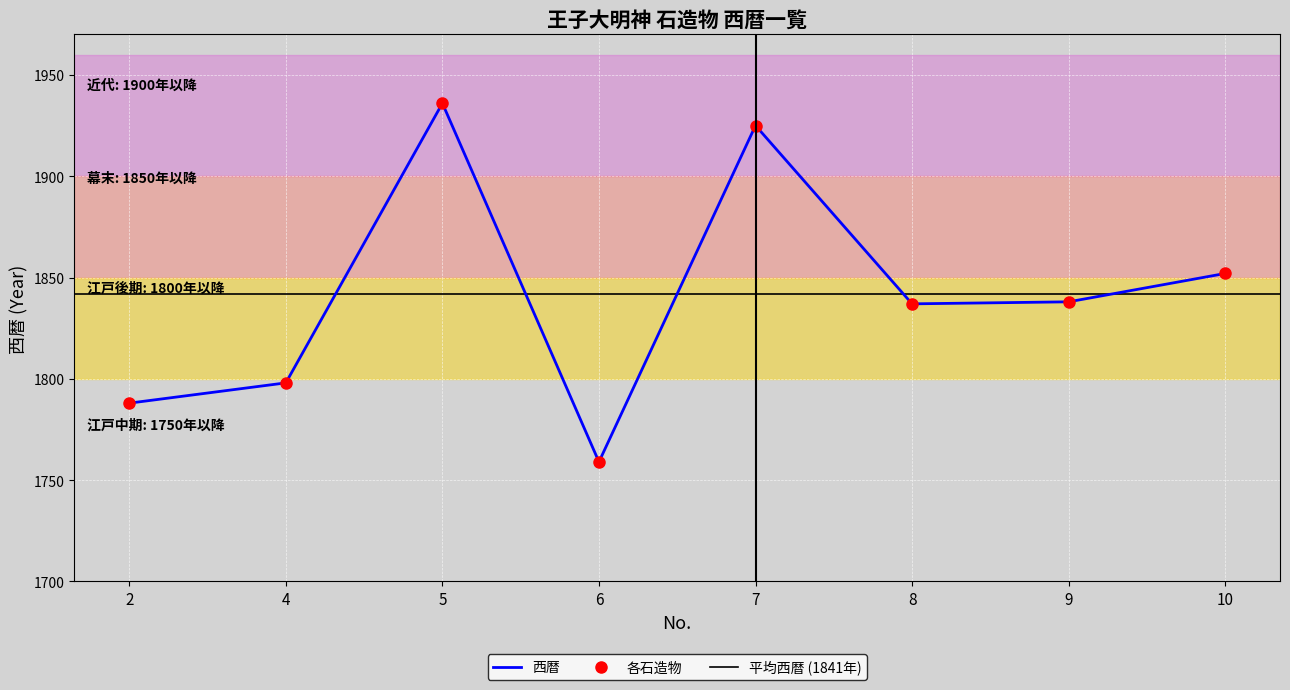

List the labels in order of value, largest first.

5, 7, 10, 9, 8, 4, 2, 6